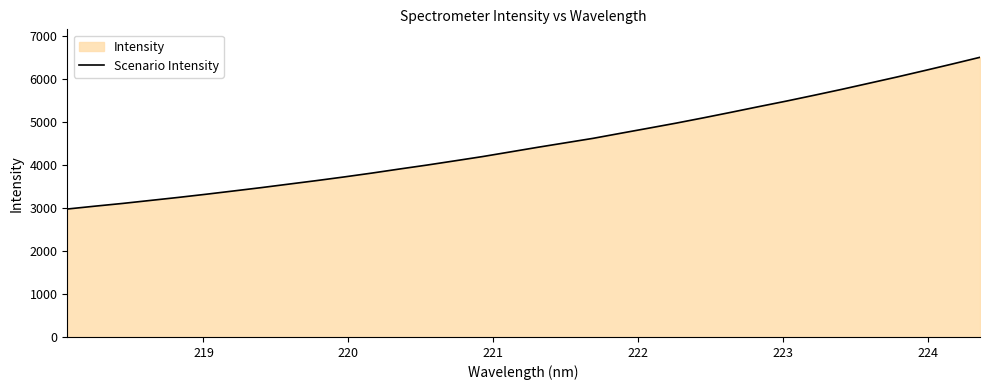

True or false: the data has more than 2 interior local peaks.

False